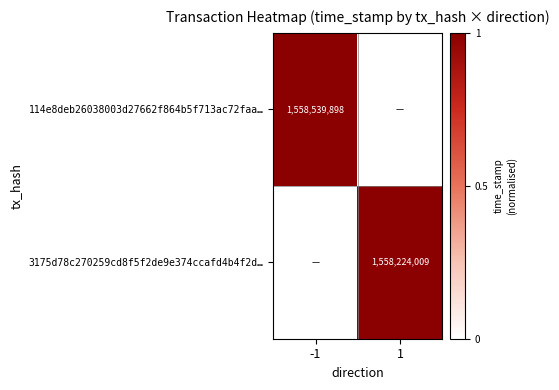

True or false: 114e8deb26038003d27662f864b5f713ac72faa… has a value of 1558539898 at -1.

True